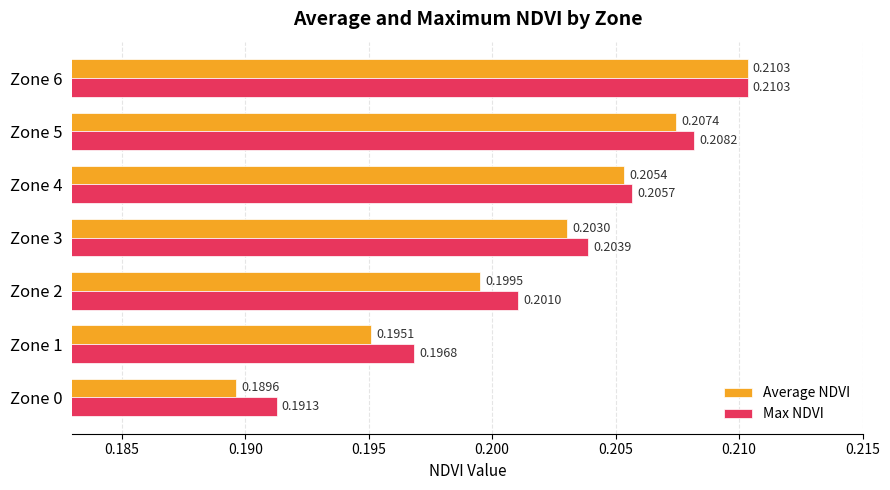

Rank the series by their average value, from highest to lowest.

Max NDVI, Average NDVI